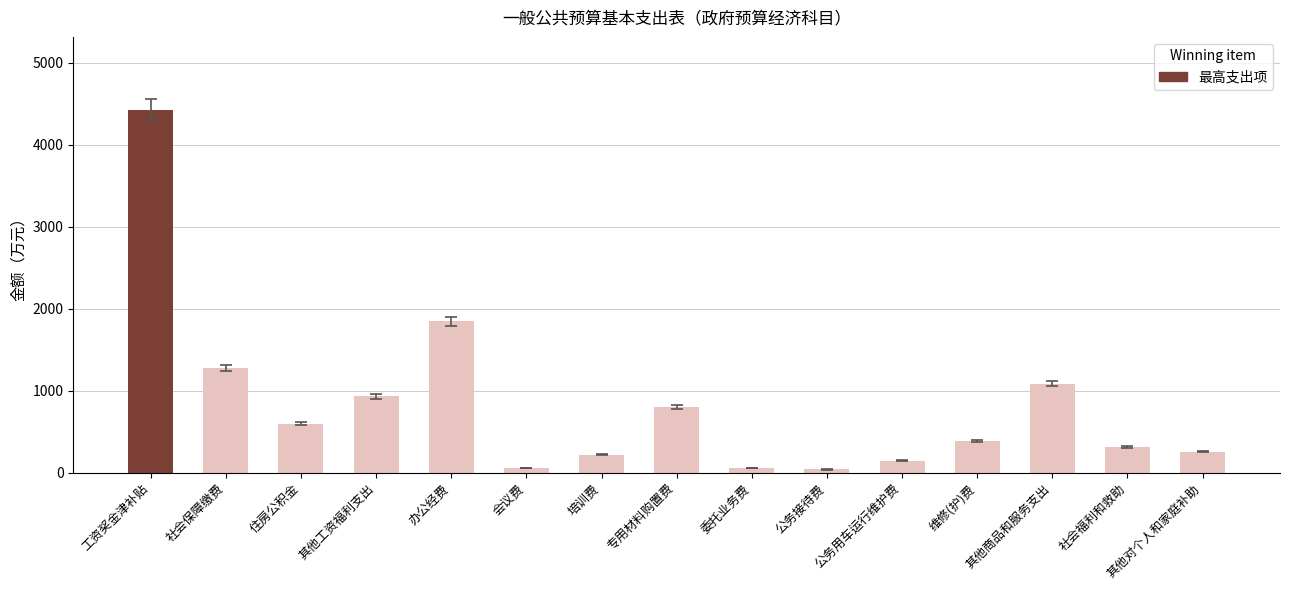

What is the value of the 8th bar from the left?

800.0